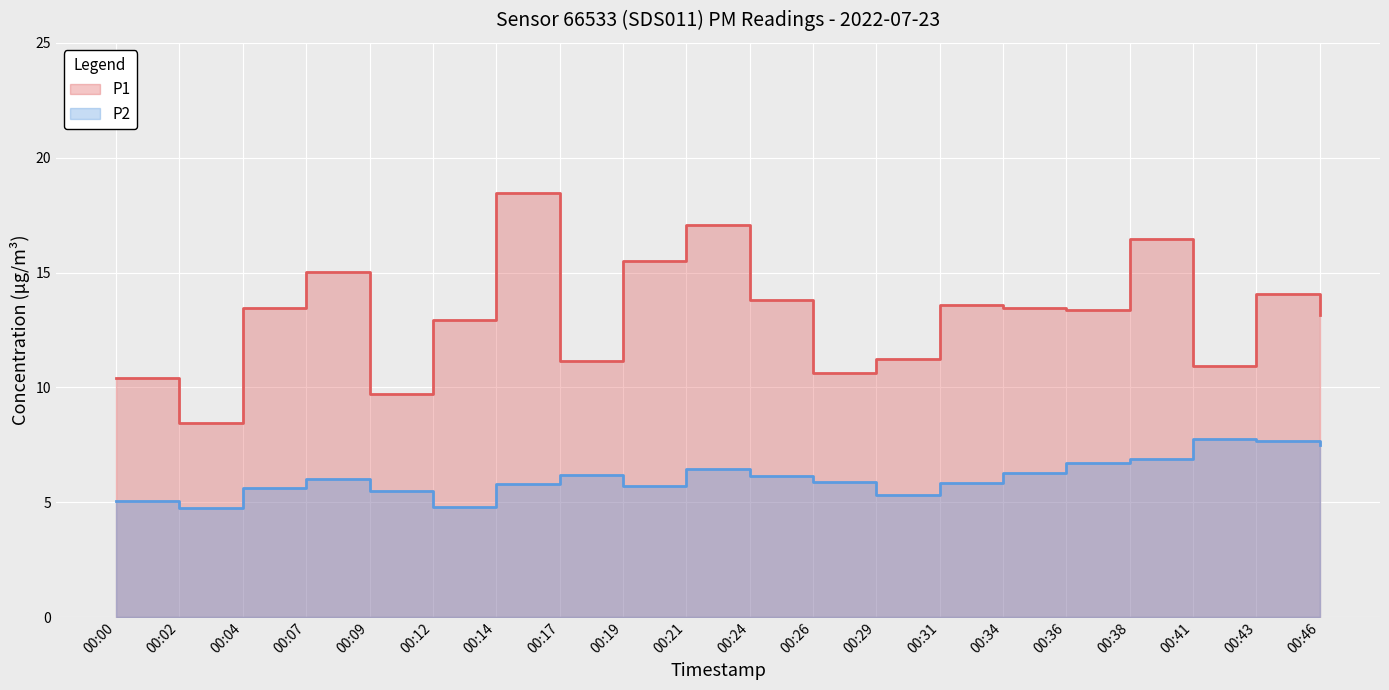

What is the average value of the P2 series?

6.1